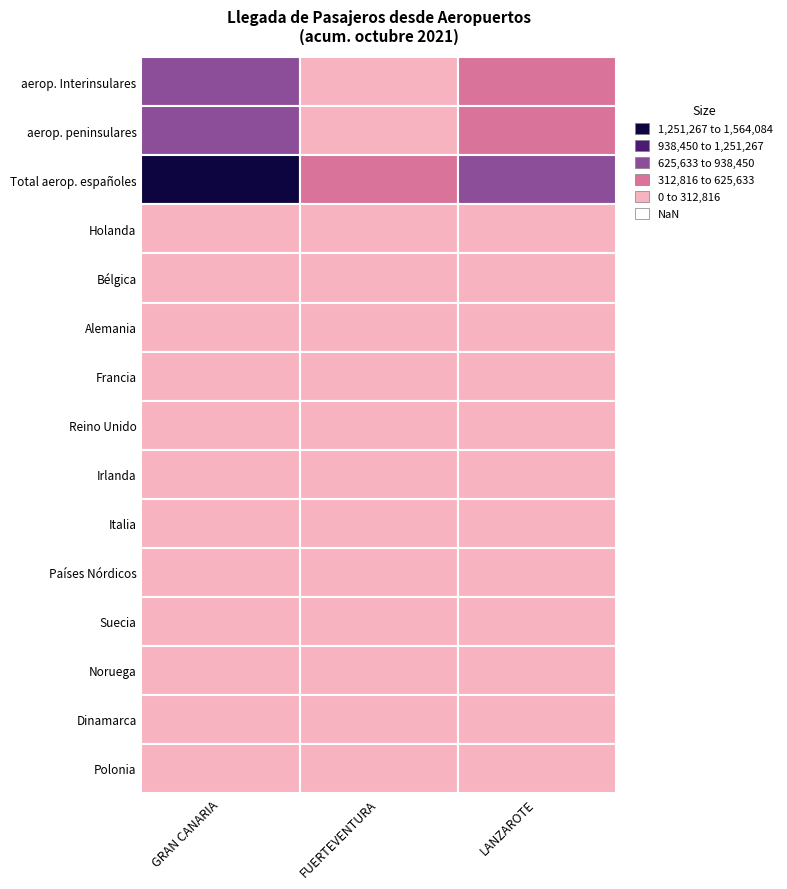

The Total aerop. españoles series shows 311150 at FUERTEVENTURA. True or false?

False